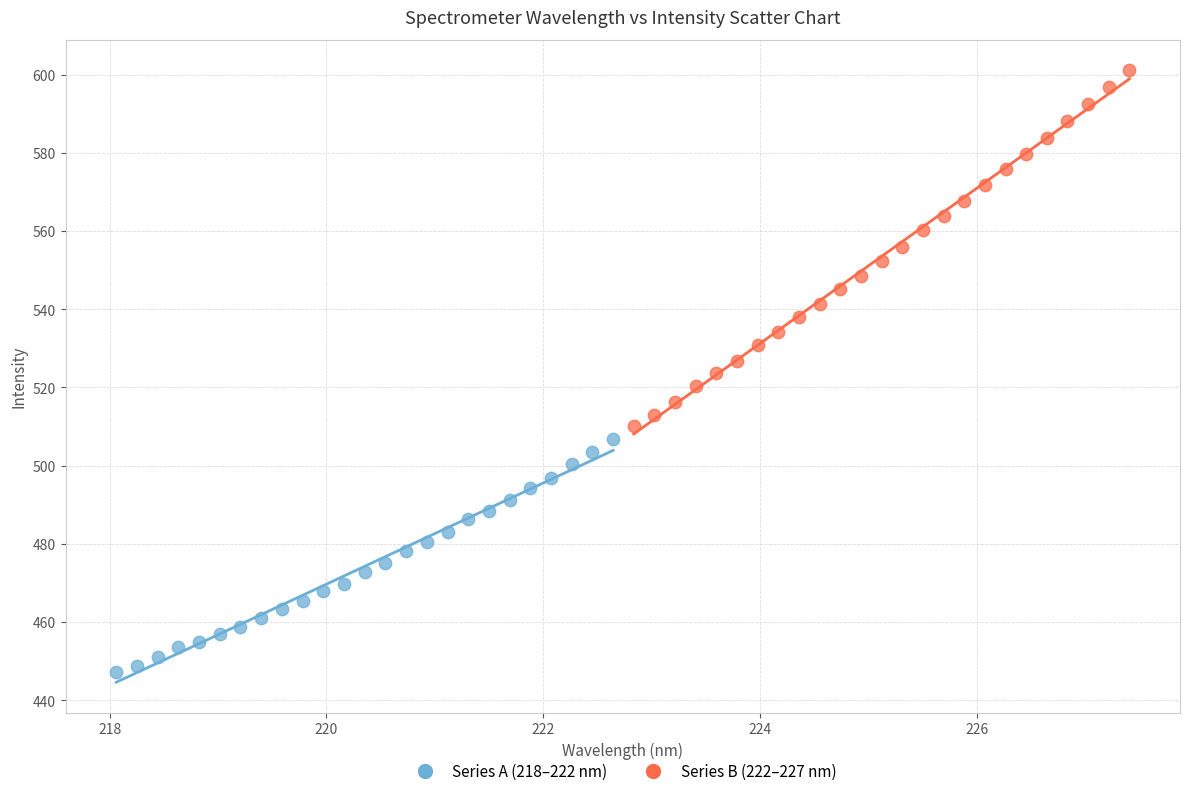

Which series reaches the maximum Y coordinate?

Series B (222–227 nm)